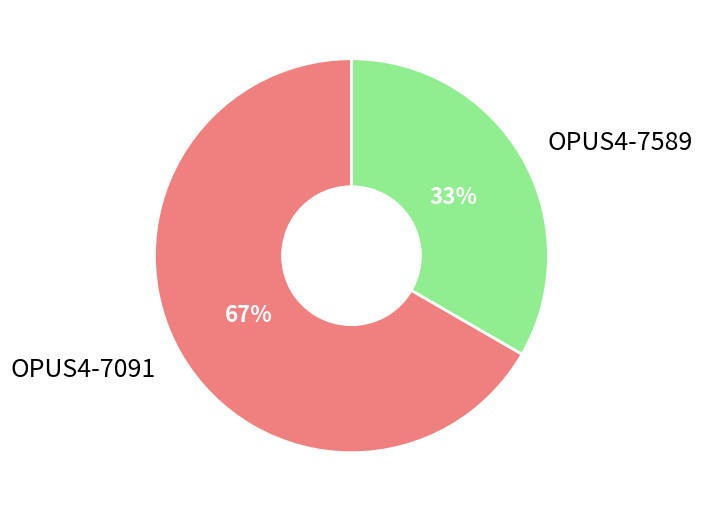

True or false: OPUS4-7589 accounts for 21% of the total.

False